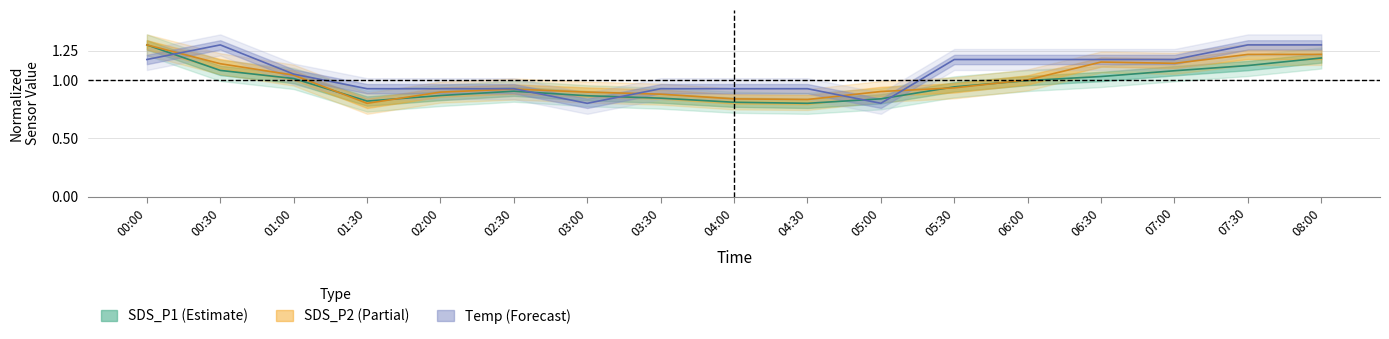

Reading right to left, extract all data points from this chart.

SDS_P1: 1.2	1.1	1.1	1.0	1.0	0.9	0.8	0.8	0.8	0.8	0.9	0.9	0.9	0.8	1.0	1.1	1.3
SDS_P2: 1.2	1.2	1.1	1.2	1.0	0.9	0.9	0.8	0.8	0.9	0.9	0.9	0.9	0.8	1.0	1.1	1.3
Temp: 1.3	1.3	1.2	1.2	1.2	1.2	0.8	0.9	0.9	0.9	0.8	0.9	0.9	0.9	1.1	1.3	1.2